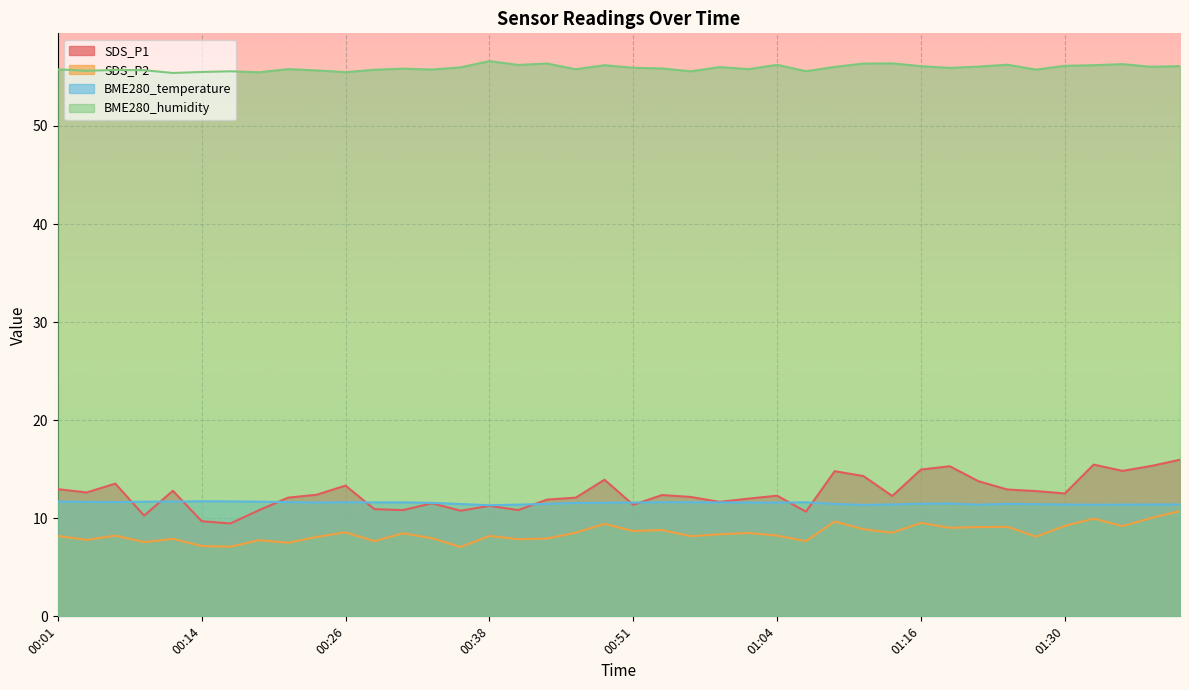

Where is the first local minimum for SDS_P1?

00:04